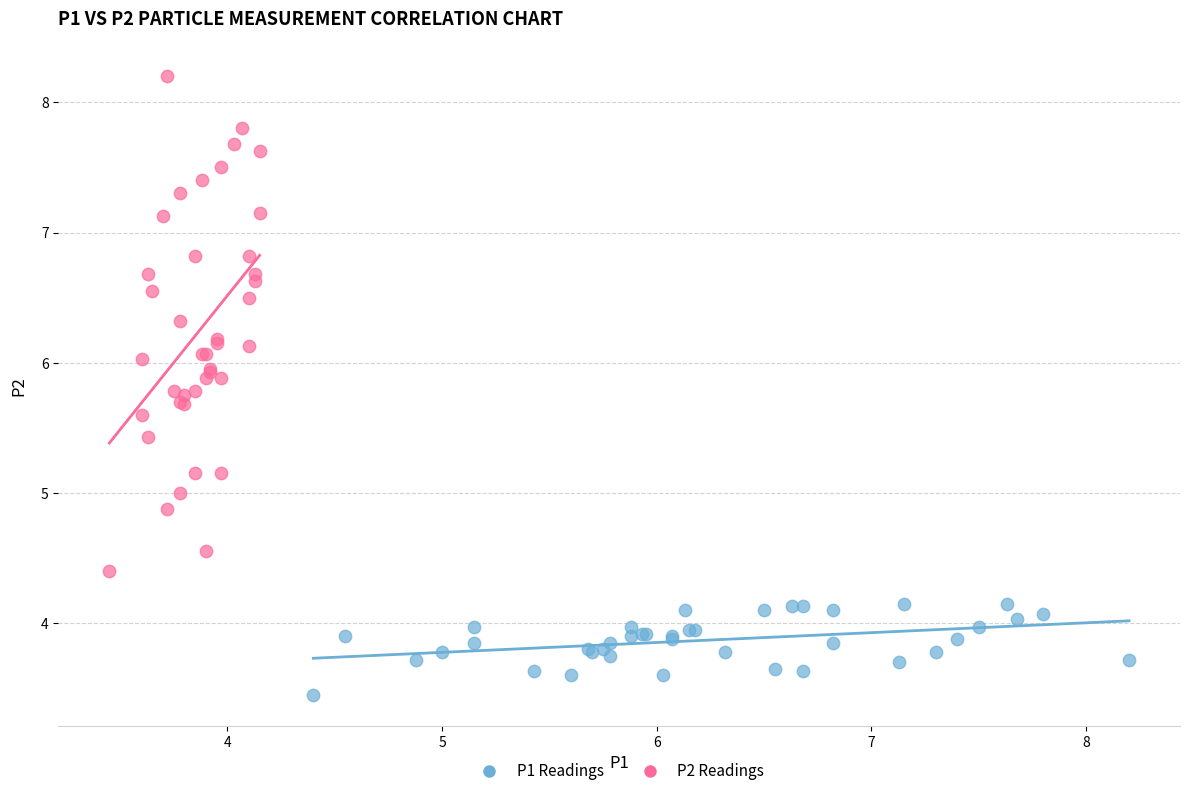

Which series reaches the minimum Y coordinate?

P1 Readings